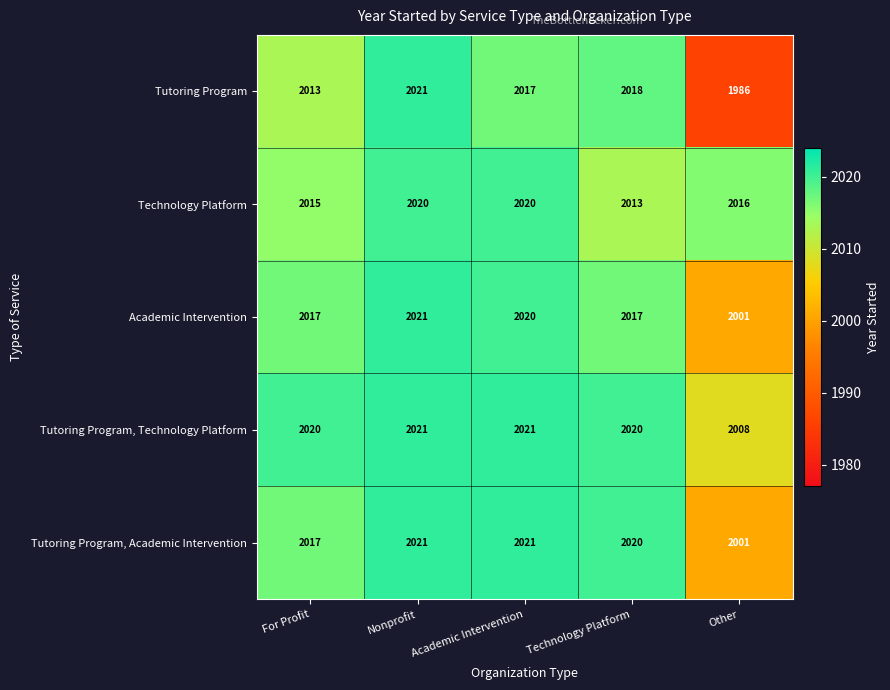

Which series has the largest range (max minus min)?

Tutoring Program